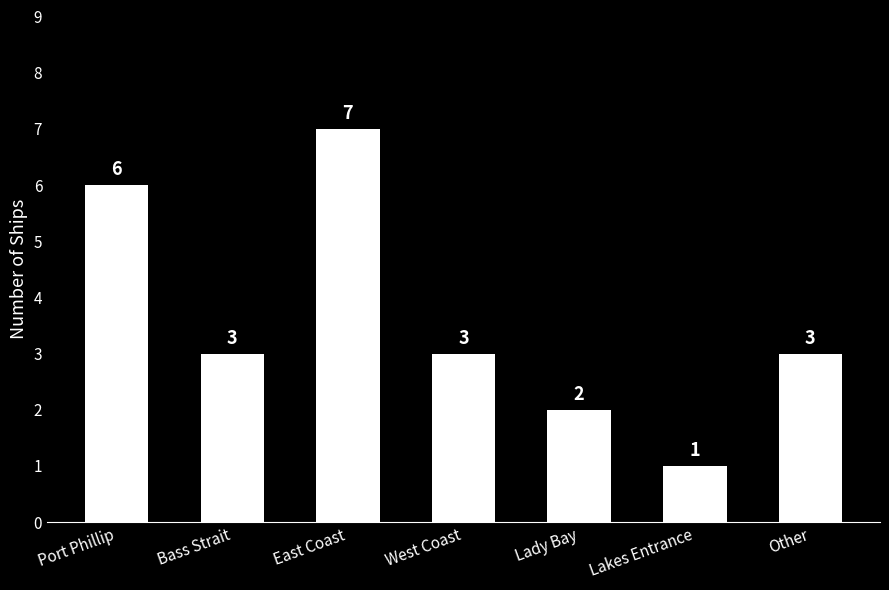

The chart shows a value of 3 at West Coast. True or false?

True